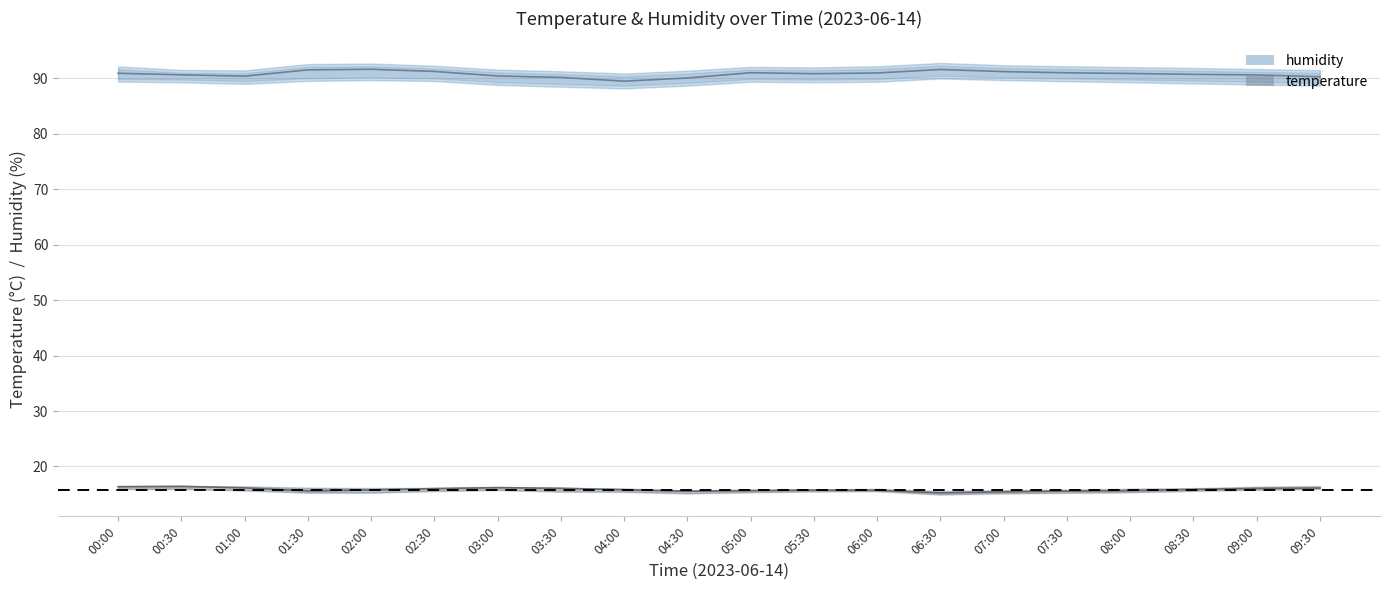

Between 00:30 and 03:00, which series saw the biggest shift?

temperature_center